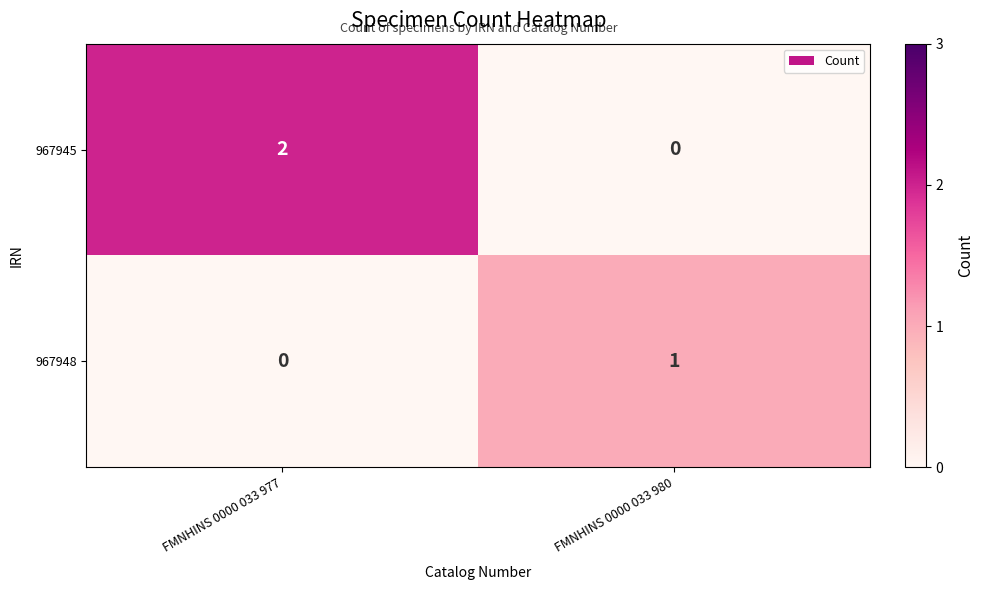

Reading left to right, list all the values displayed in this chart.

967945: FMNHINS 0000 033 977=2	FMNHINS 0000 033 980=0
967948: FMNHINS 0000 033 977=0	FMNHINS 0000 033 980=1